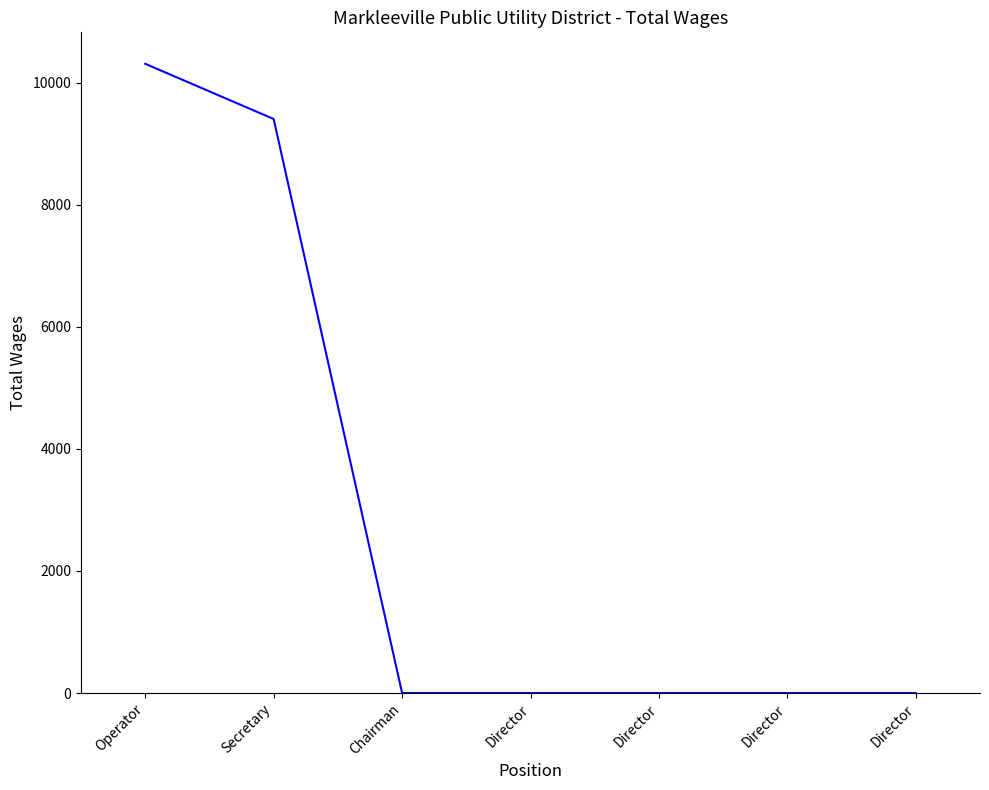

Rank the categories by value from lowest to highest.

Chairman, Director, Director, Director, Director, Secretary, Operator